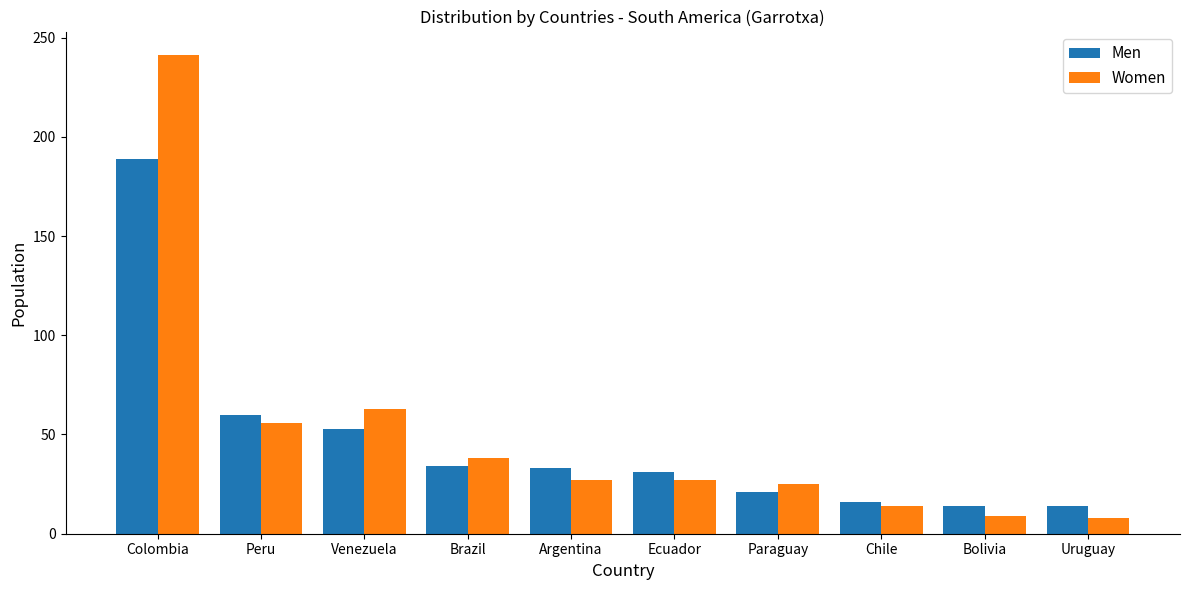

What is the lowest value of the Women series?

8